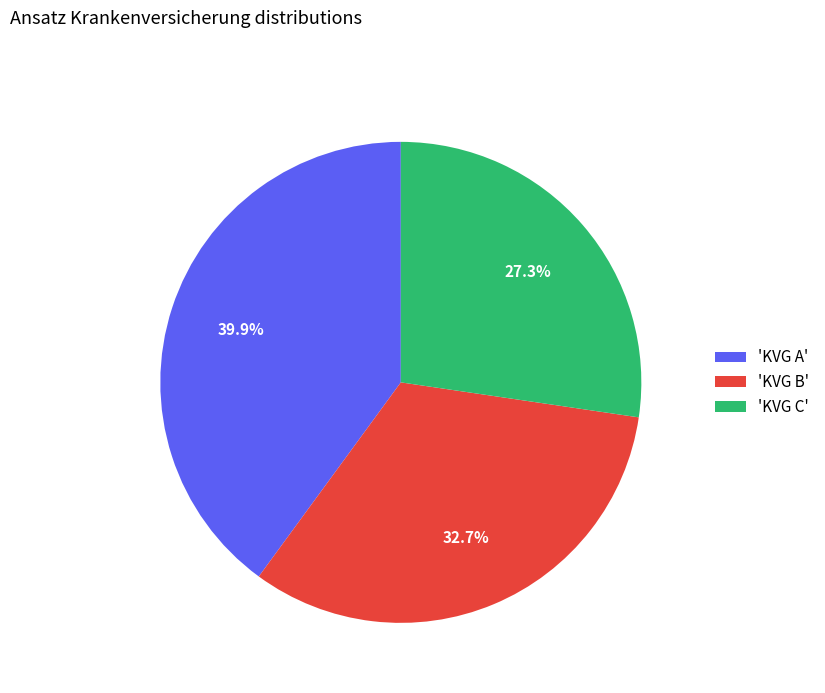

How much of the chart is everything except 'KVG B'?

67.3%